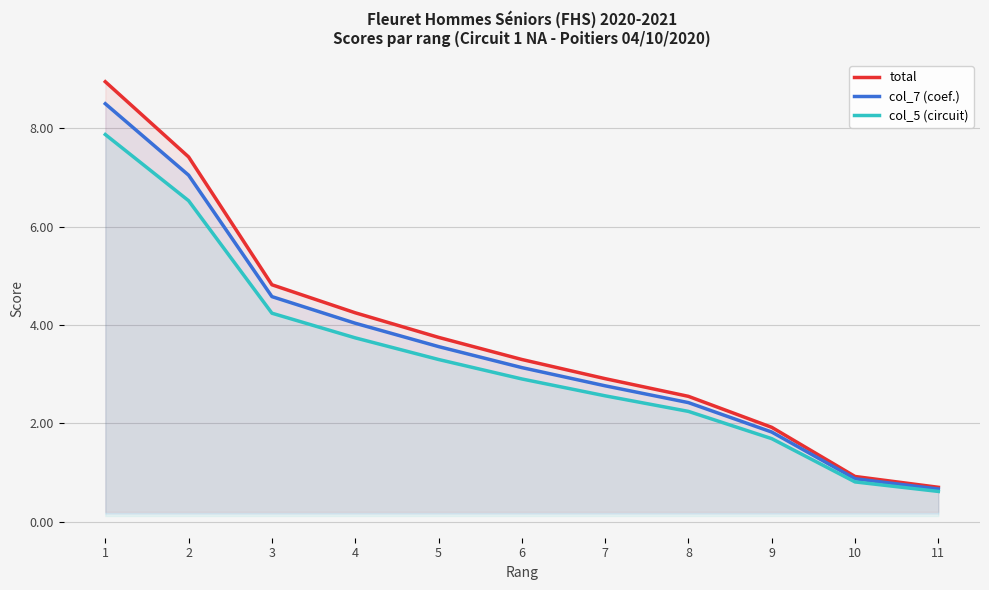

Which has a higher value, 10 or 8?

8